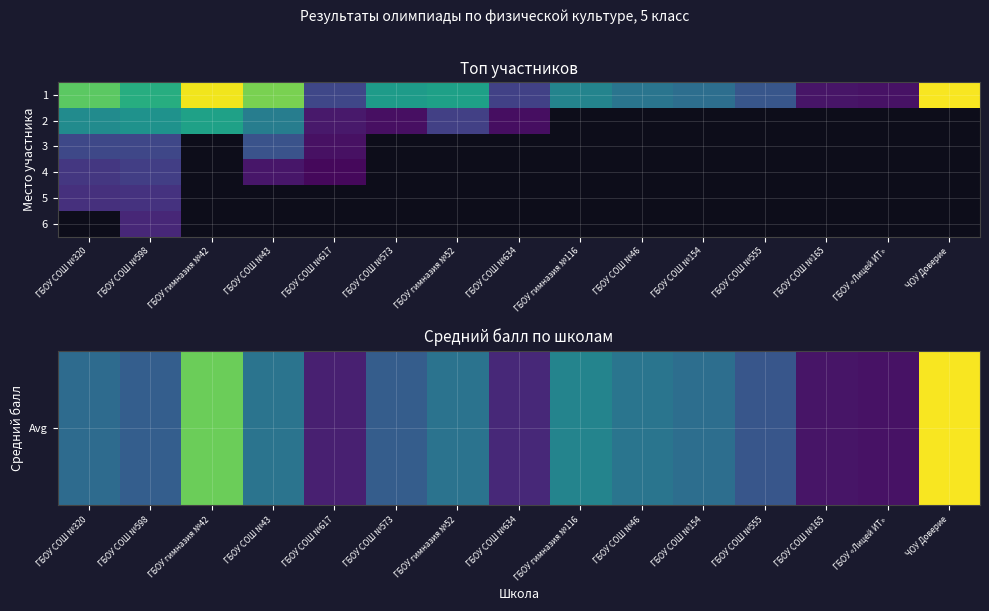

Is the value of 4 at ГБОУ СОШ №320 greater than the value of 6 at ГБОУ СОШ №573?

No